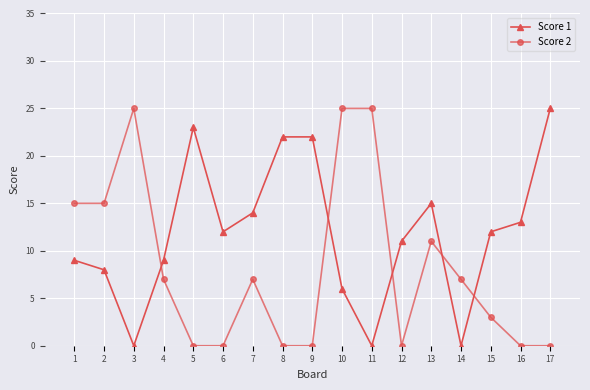

Is the value of Score 1 at 7 greater than the value of Score 2 at 17?

Yes